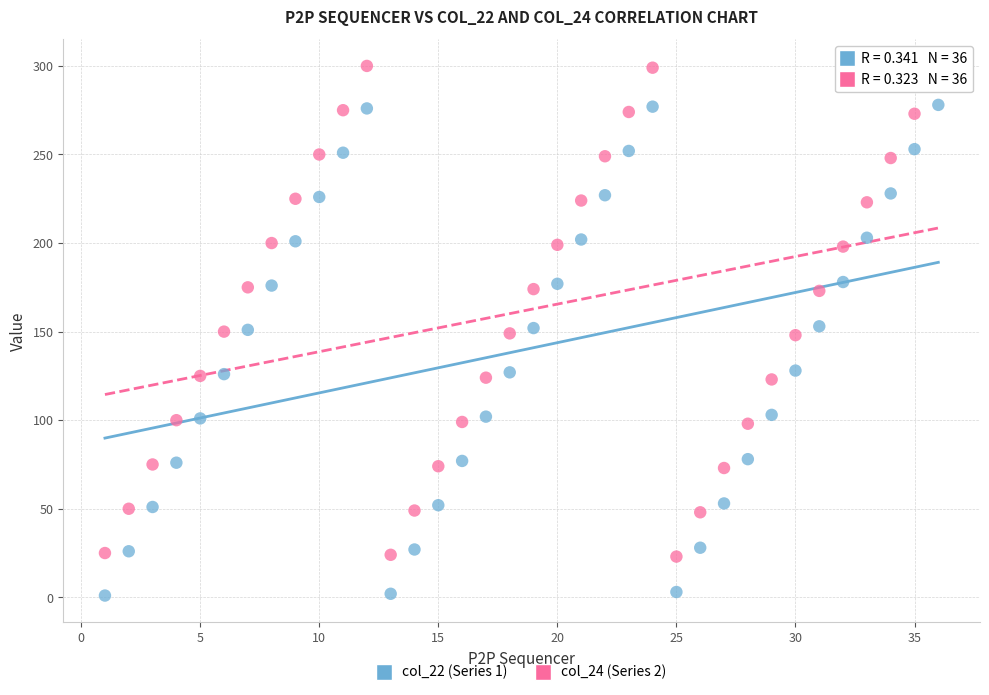

Across all data points, what is the range of X values (max minus min)?

35